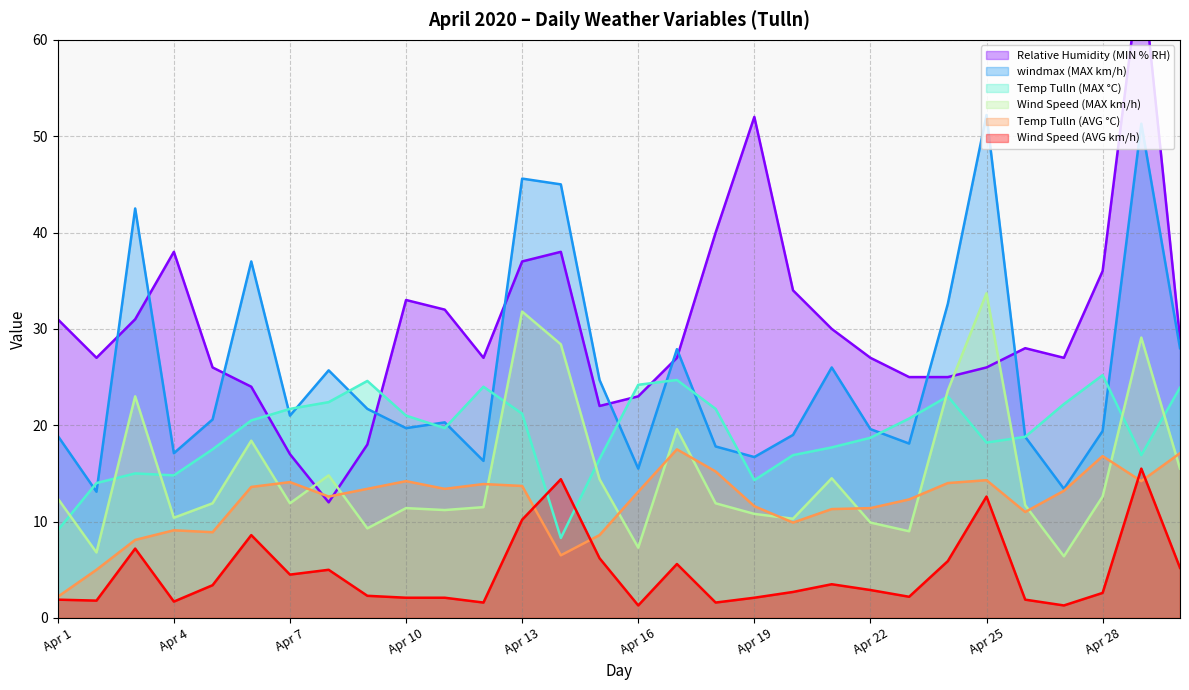

At Apr 7, list the series in order from largest to smallest.

Temp Tulln (MAX °C), windmax (MAX km/h), Relative Humidity (MIN % RH), Temp Tulln (AVG °C), Wind Speed (MAX km/h), Wind Speed (AVG km/h)